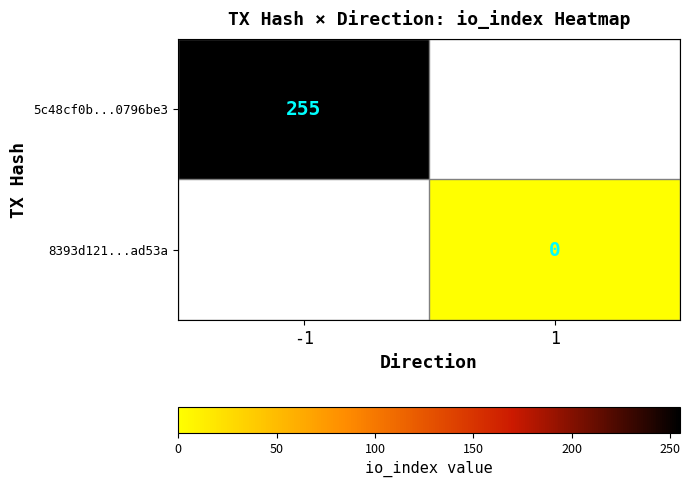

Is it true that 5c48cf0b...0796be3 equals 255 at -1?

True